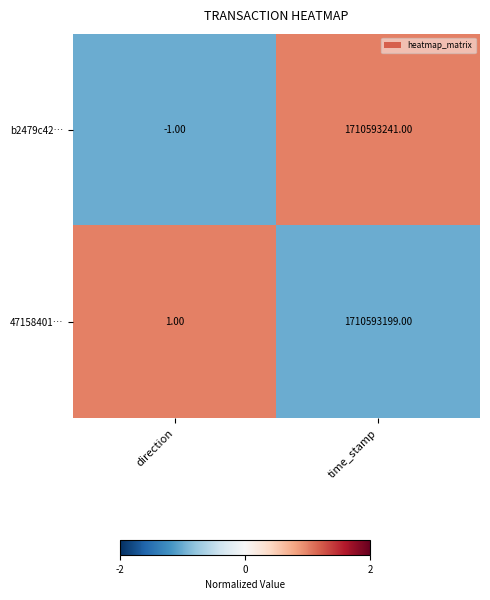

How many distinct data groups are displayed?

2